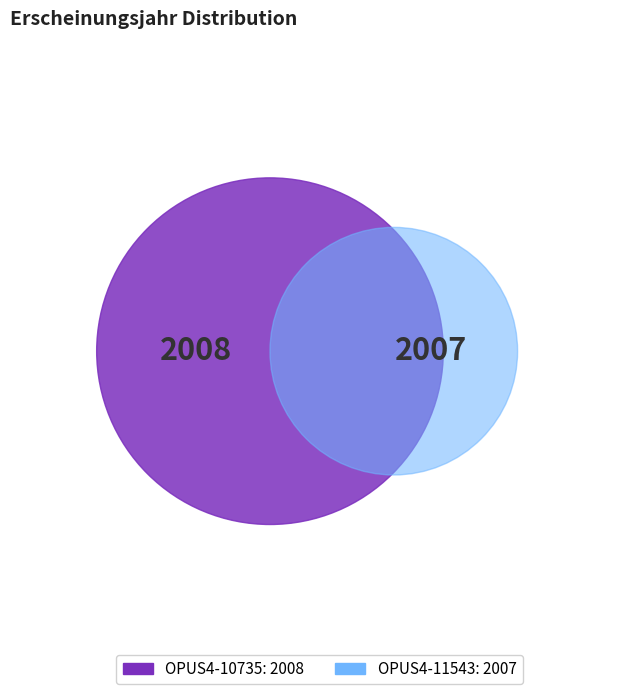

Which category has the smallest portion of the pie?

OPUS4-11543